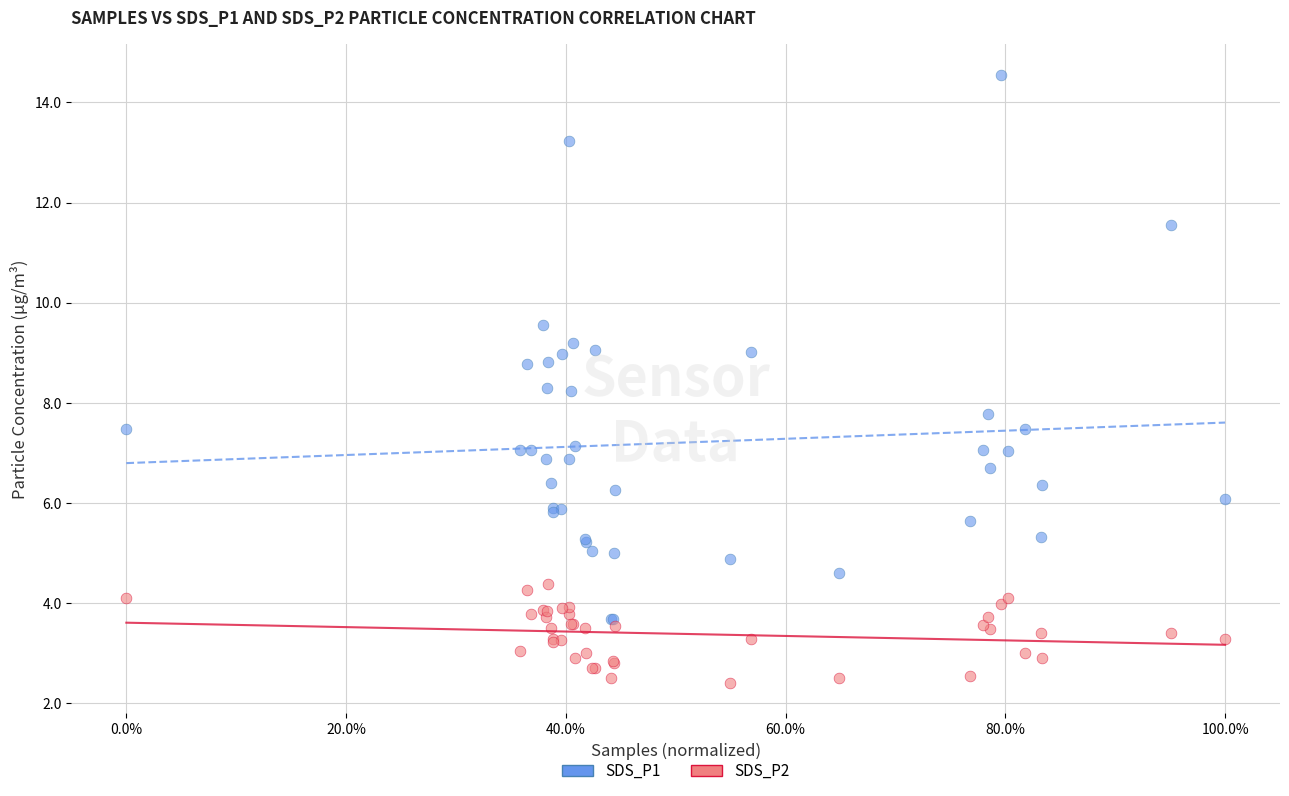

What is the X range (max minus min) for the scatter plot?

1.0